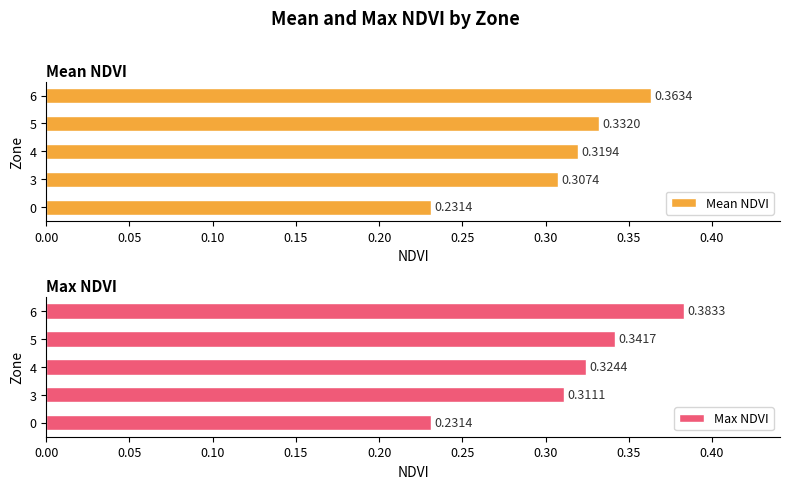

What is the average value of the Max NDVI series?

0.3